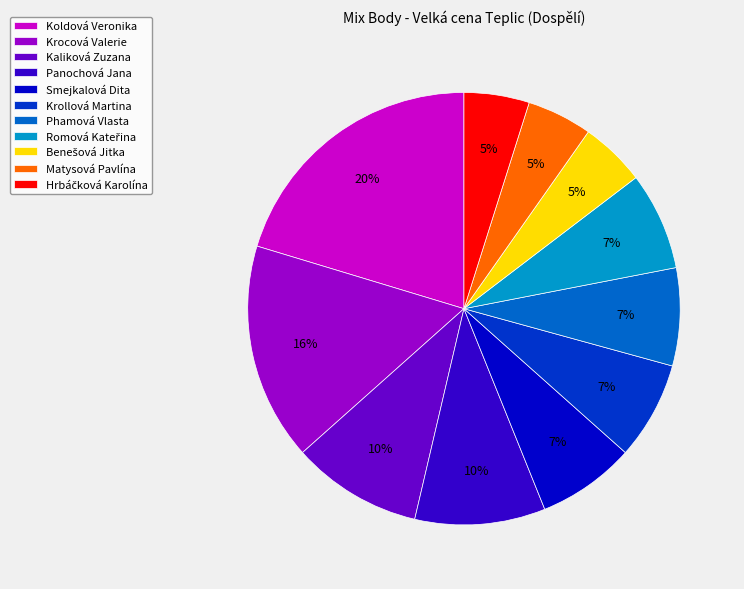

How many slices are in this pie chart?

11